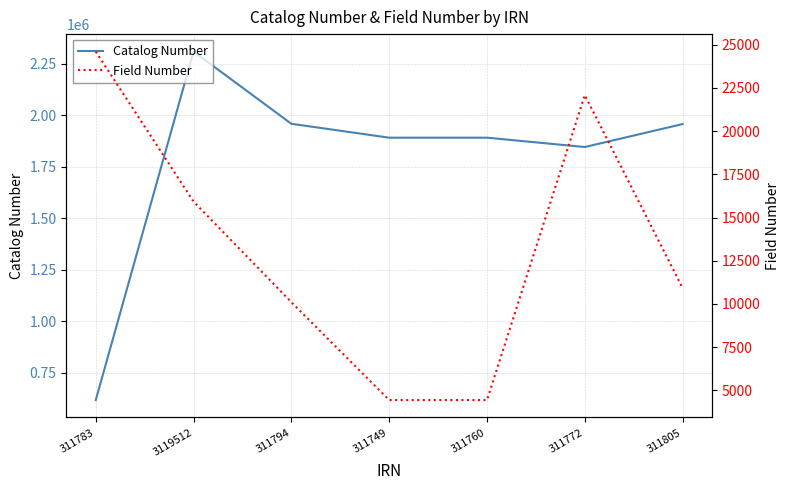

What is the average value of the Field Number series?

13216